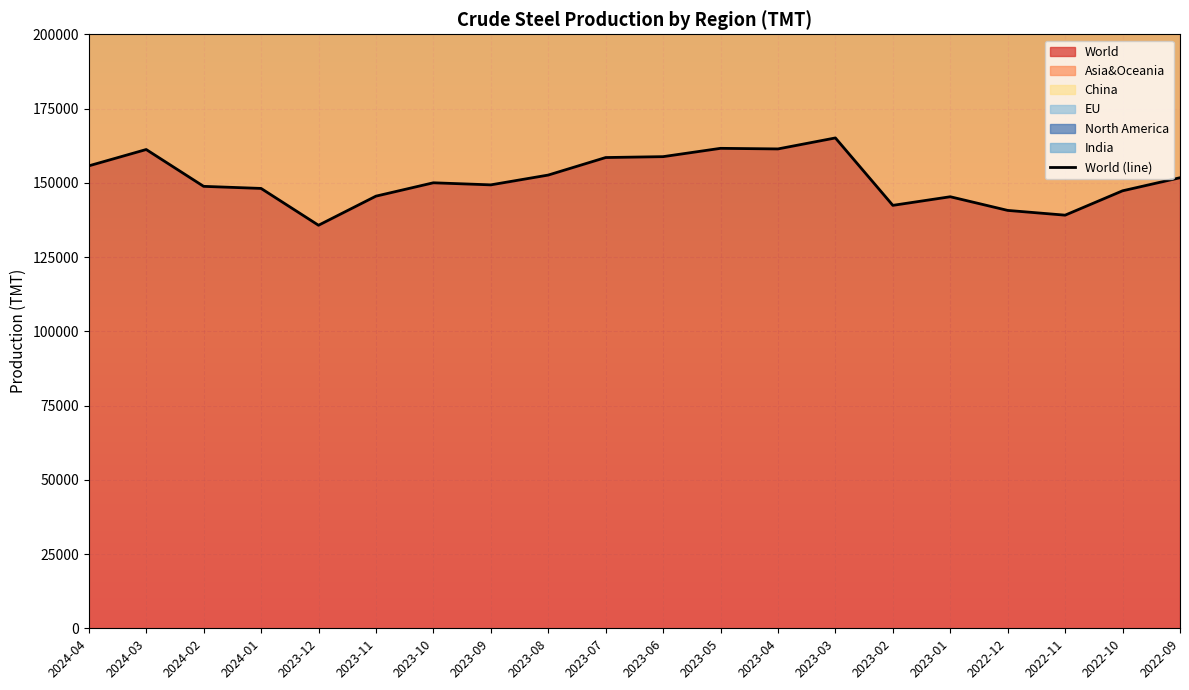

At which label does the data first exceed 150000?

2024-04